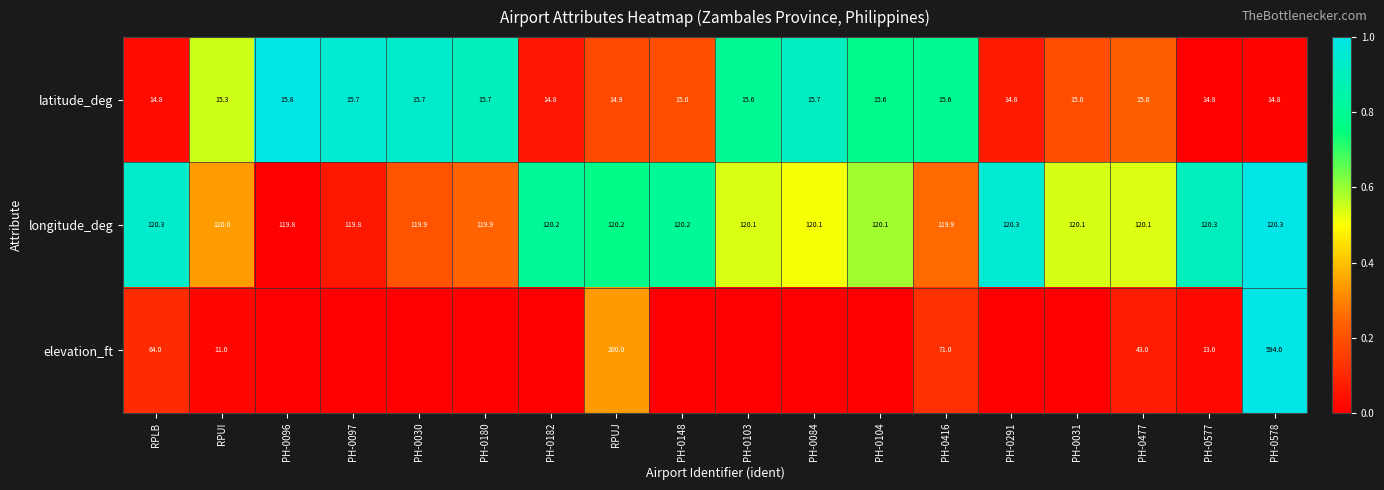

What is the sum of the latitude_deg values at PH-0477 and PH-0103?

30.6